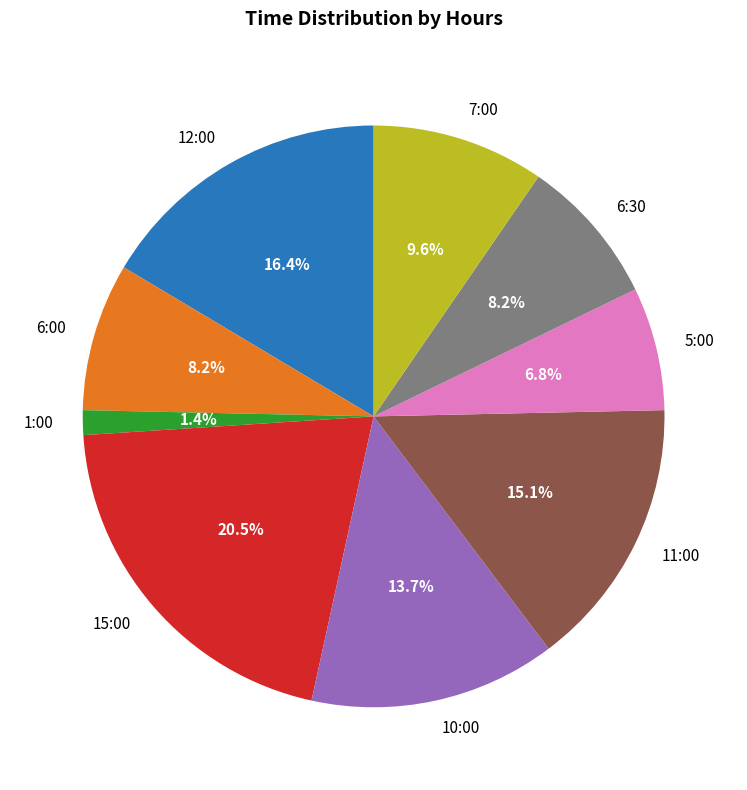

Approximately how many times larger is the value at 15:00 compared to 6:00?

2.5